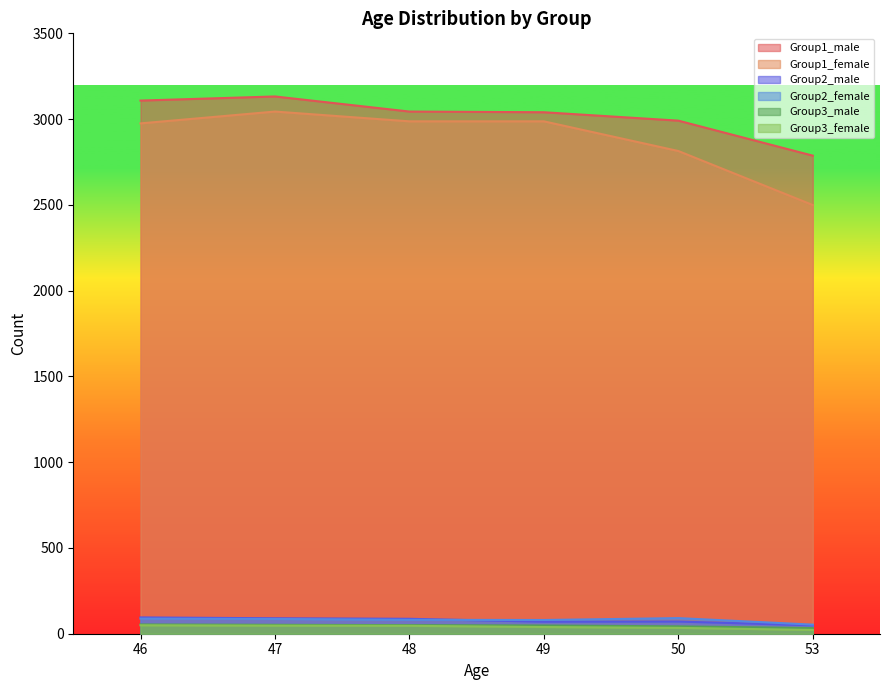

True or false: Group2_male and Group1_male cross at least once.

False